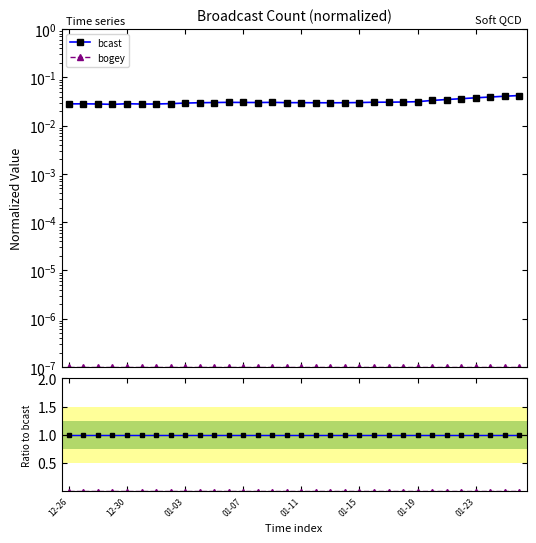

What is the difference between the highest and lowest values at 21?

1.0